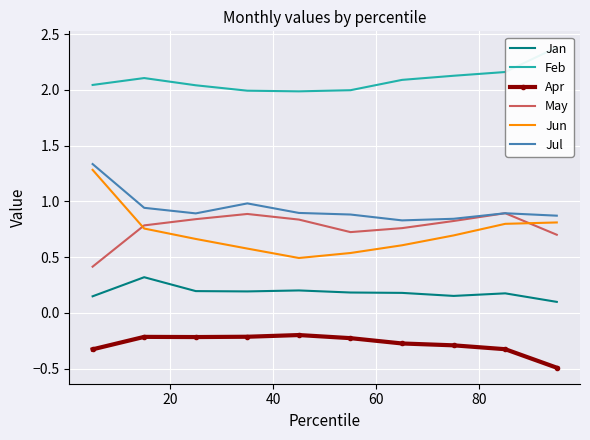

True or false: Apr and Jul cross at least once.

False